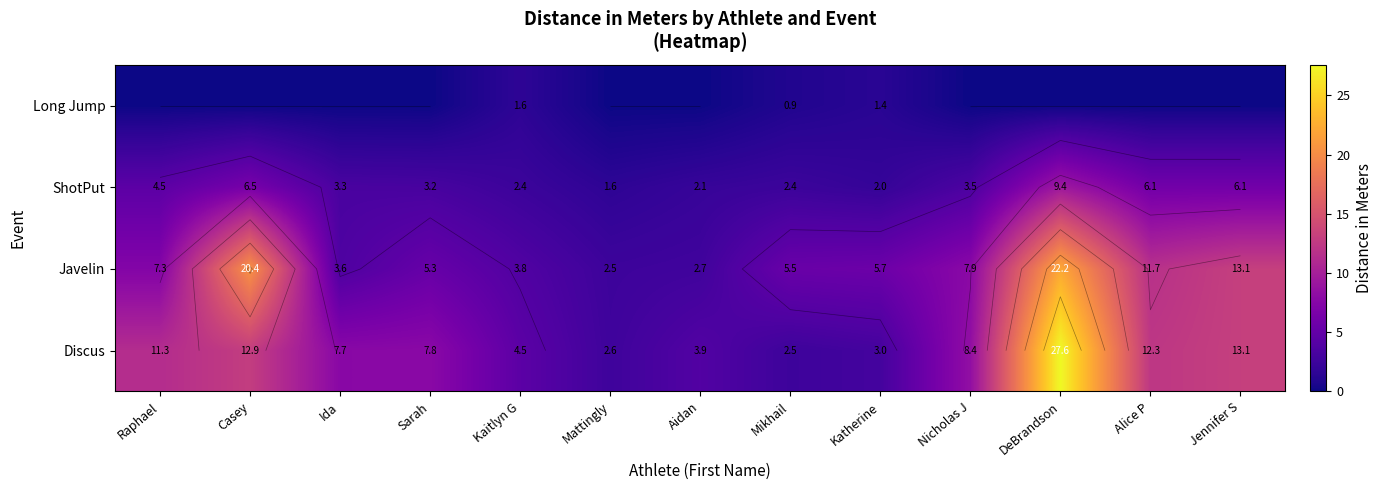

At which category does the chart reach its minimum across all series?

Raphael